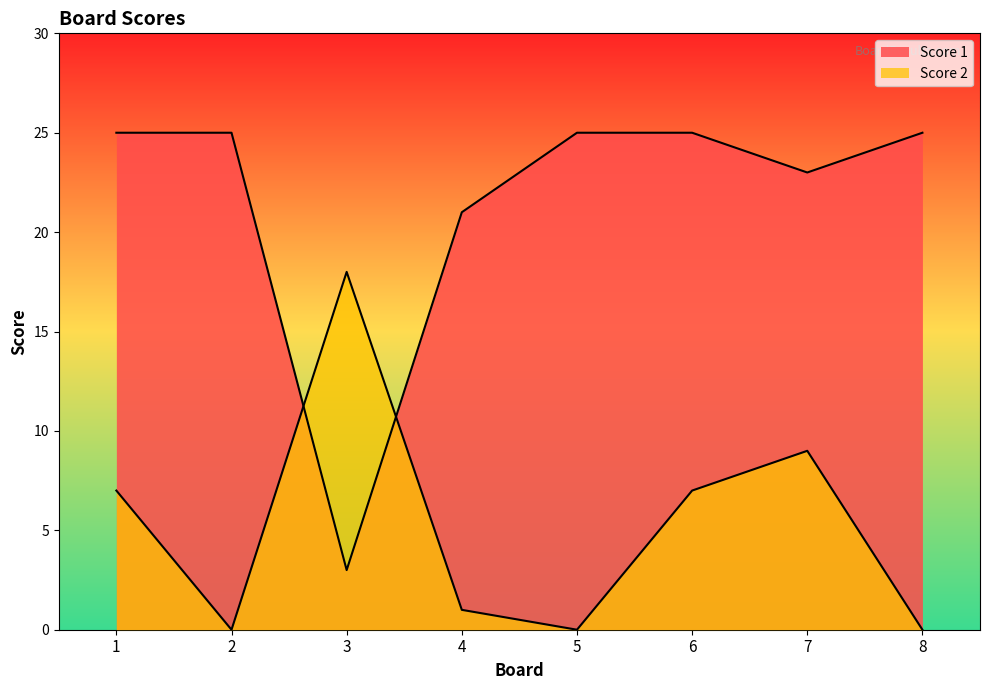

Between 6 and 2, which is larger?

6